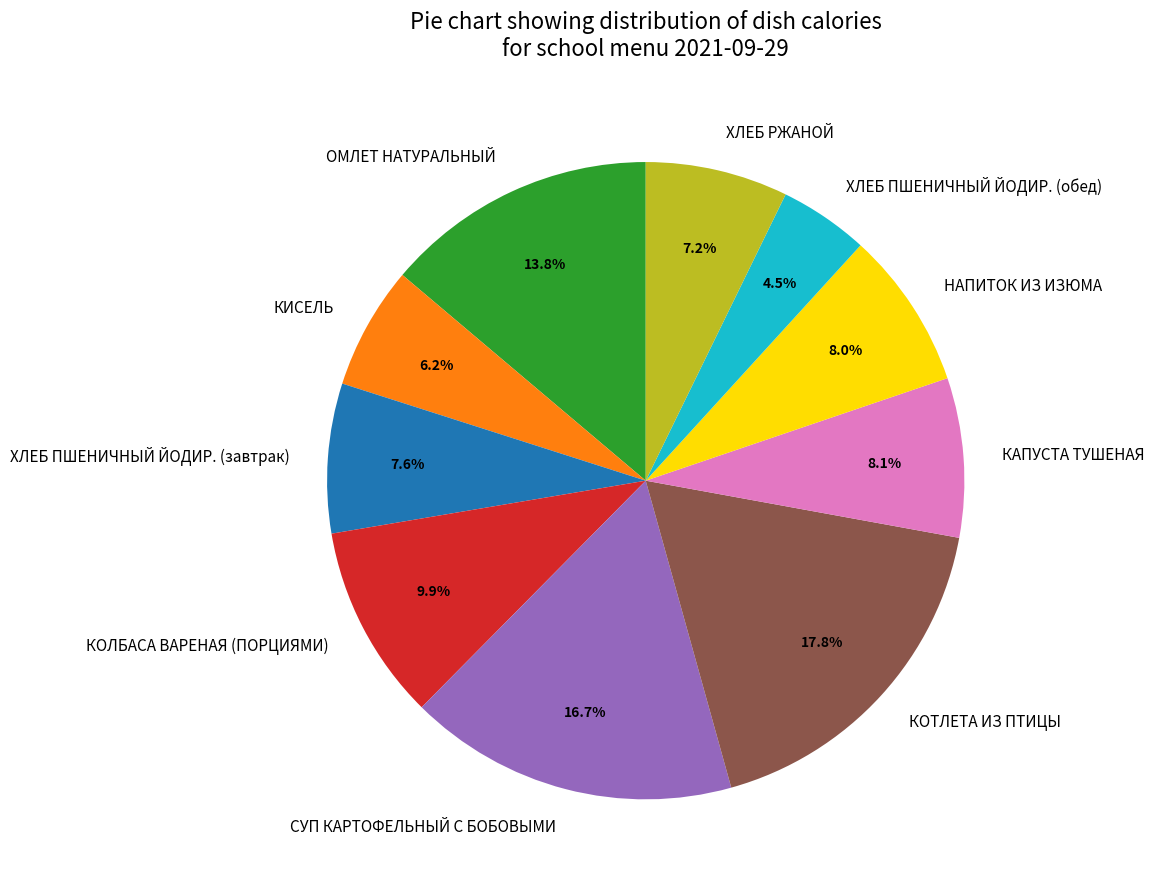

To the nearest percent, what percentage of the pie is КАПУСТА ТУШЕНАЯ?

8%